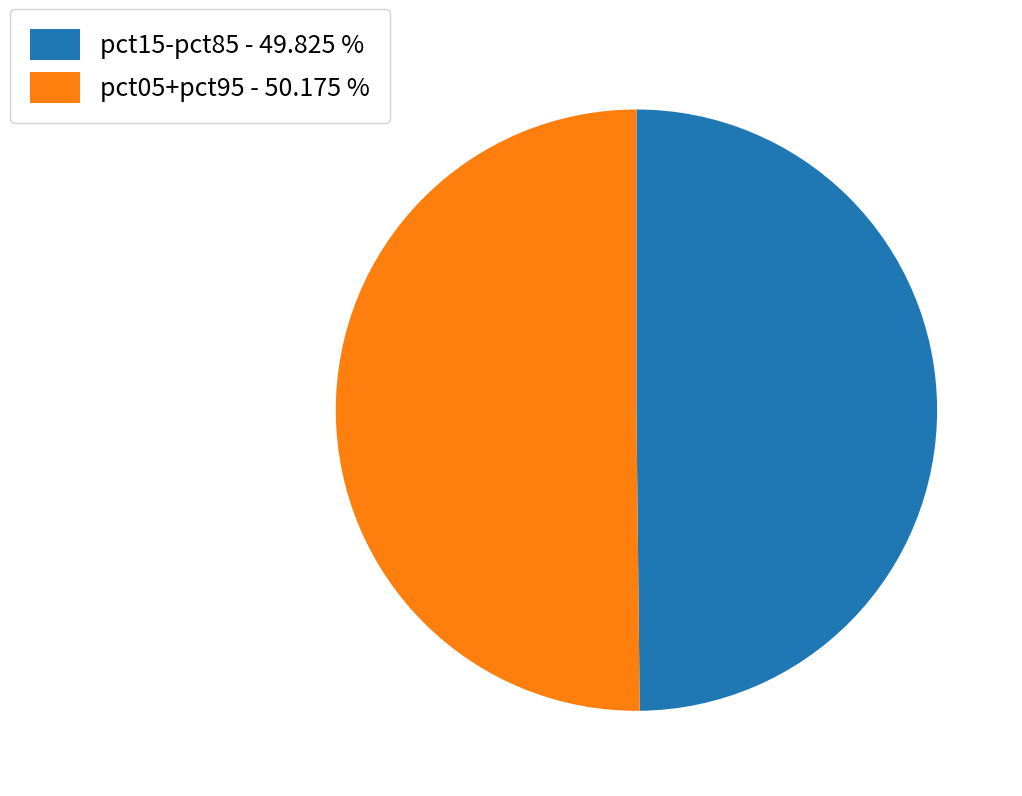

Approximately how many times larger is the value at pct05+pct95 - 50.175 % compared to pct15-pct85 - 49.825 %?

1.0